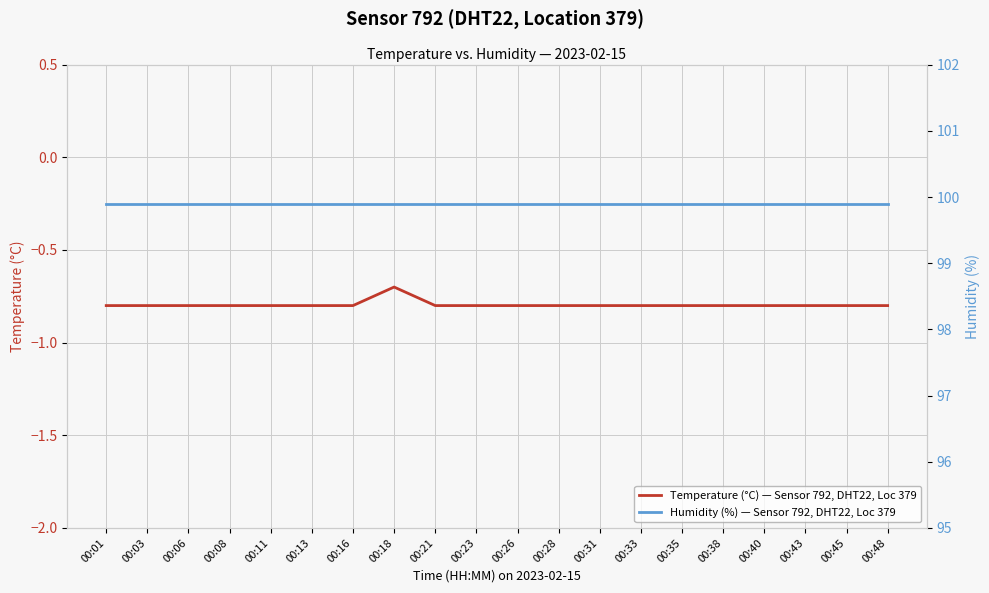

What is the total value across all series at 00:01?

99.1